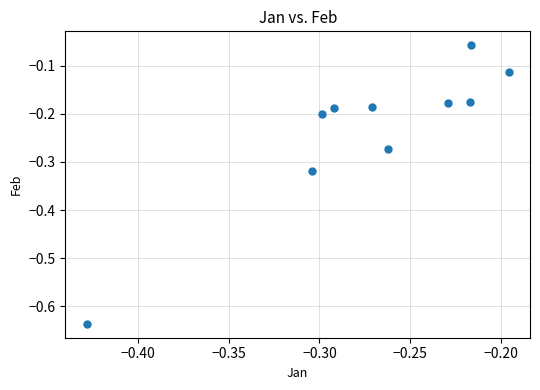

What is the range of Y values (max minus min)?

0.6